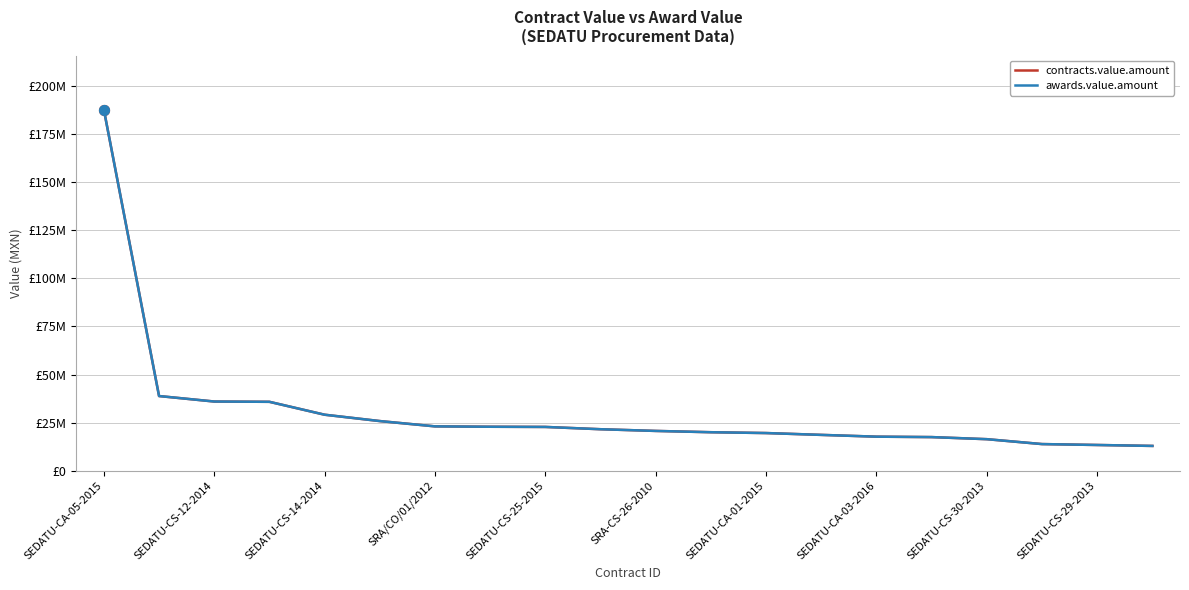

At which category is the sum across all series the highest?

SEDATU-CA-05-2015